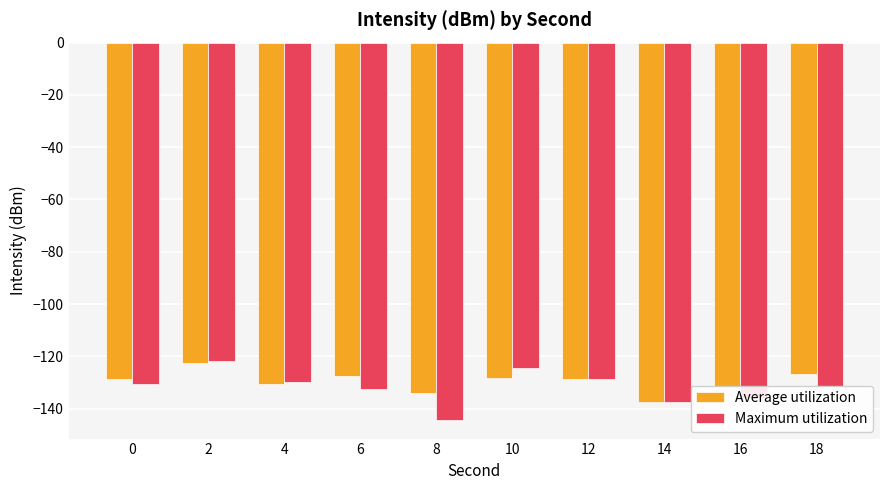

Is it true that Maximum utilization equals -130.8 at 0?

True